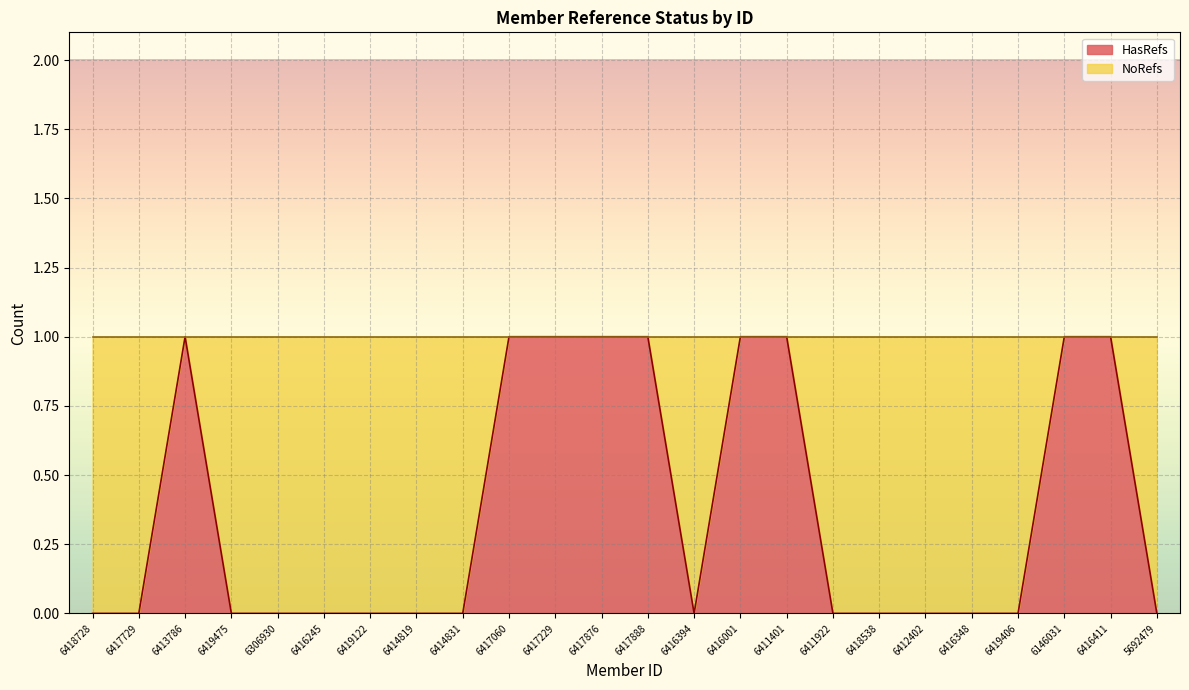

At which category does the data reach its first local valley?

6416394